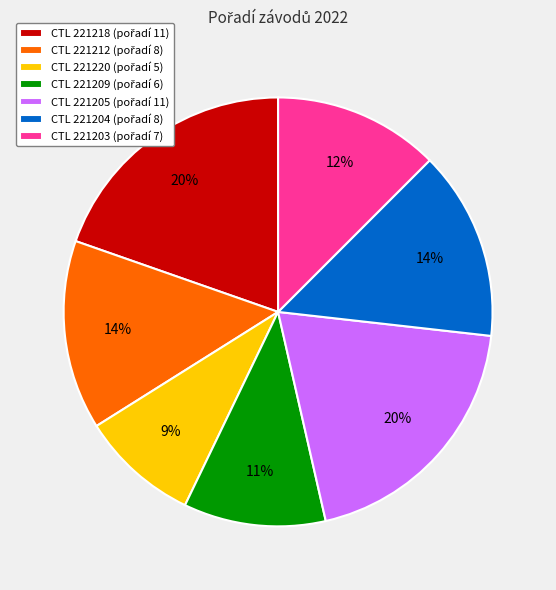

Count the number of slices in the pie.

7